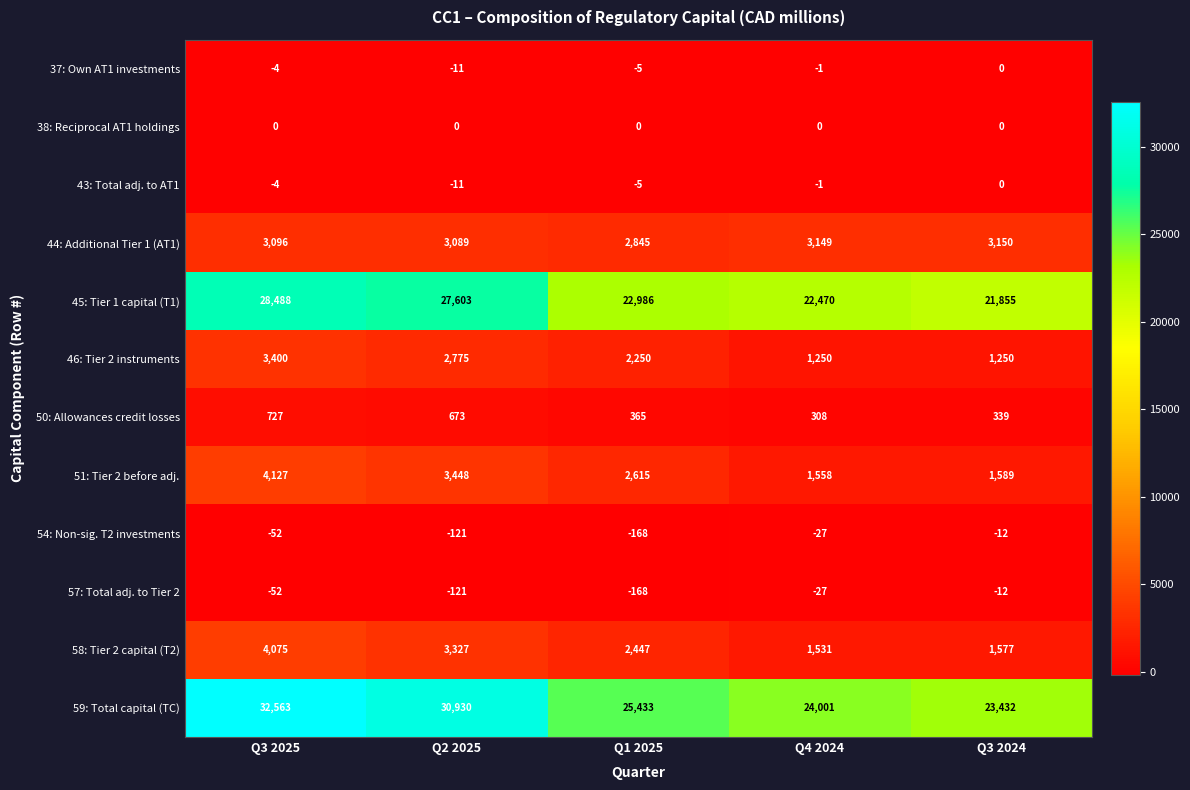

What is the average value of the 54: Non-sig. T2 investments series?

-76